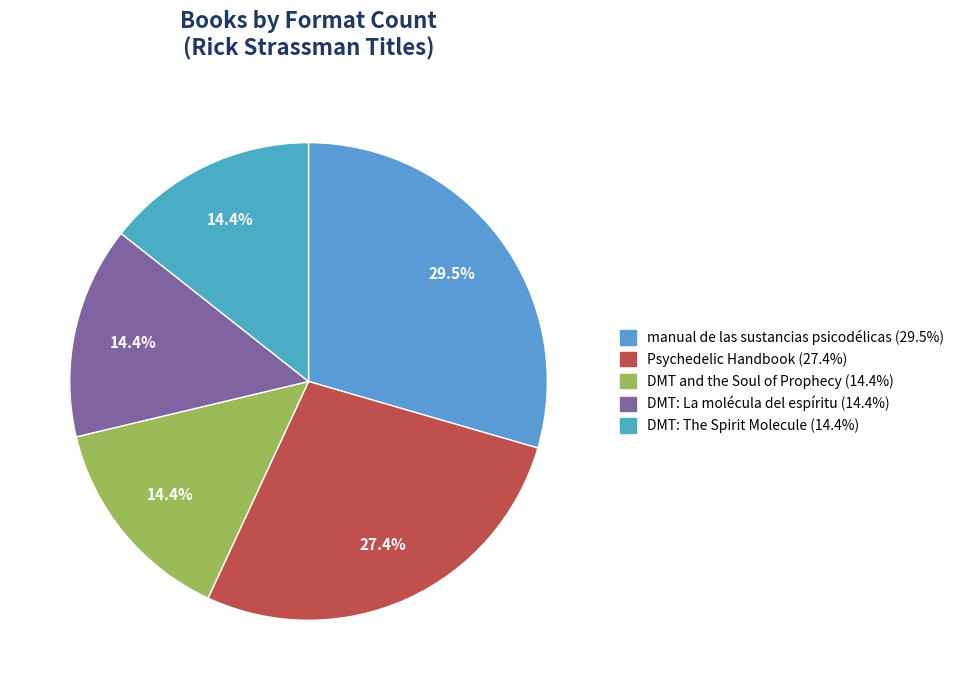

What percentage do manual de las sustancias psicodélicas and DMT: The Spirit Molecule together represent?

43.9%